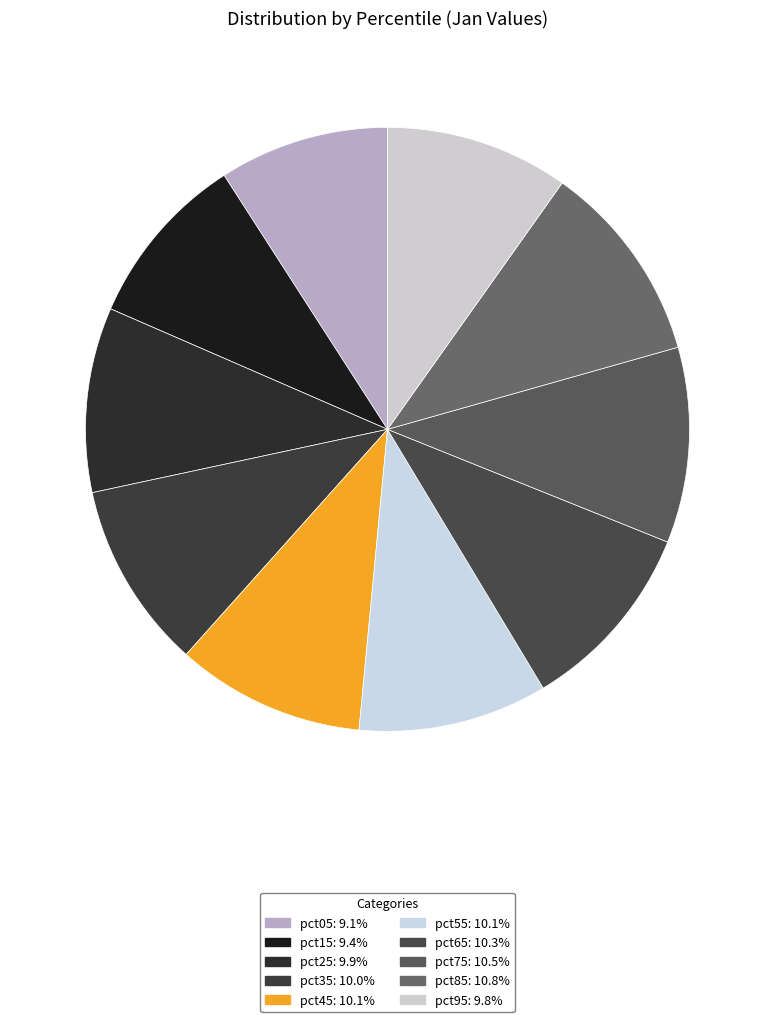

How many slices are in this pie chart?

10